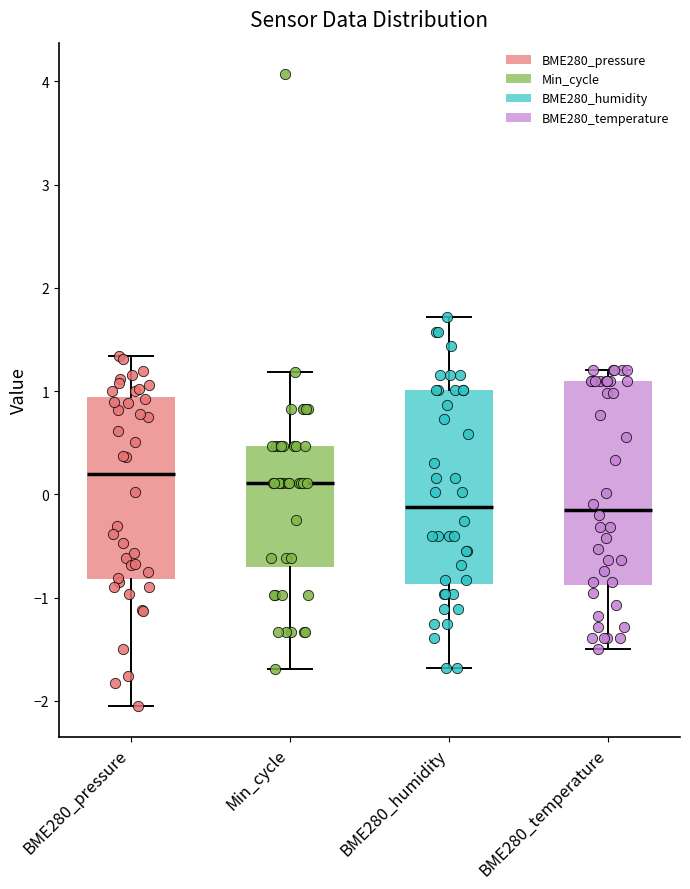

Reading left to right, read every box against the y-axis: the position of its median line, the range the box covers, and the ends of its whiskers. The values are not printed on the chart, so give them approximately, as read against the axis.

BME280_pressure: median 0.2, box -0.8 to 0.9, whiskers -2.0 to 1.3
Min_cycle: median 0.1, box -0.7 to 0.5, whiskers -1.7 to 1.2
BME280_humidity: median -0.1, box -0.9 to 1.0, whiskers -1.7 to 1.7
BME280_temperature: median -0.1, box -0.9 to 1.1, whiskers -1.5 to 1.2